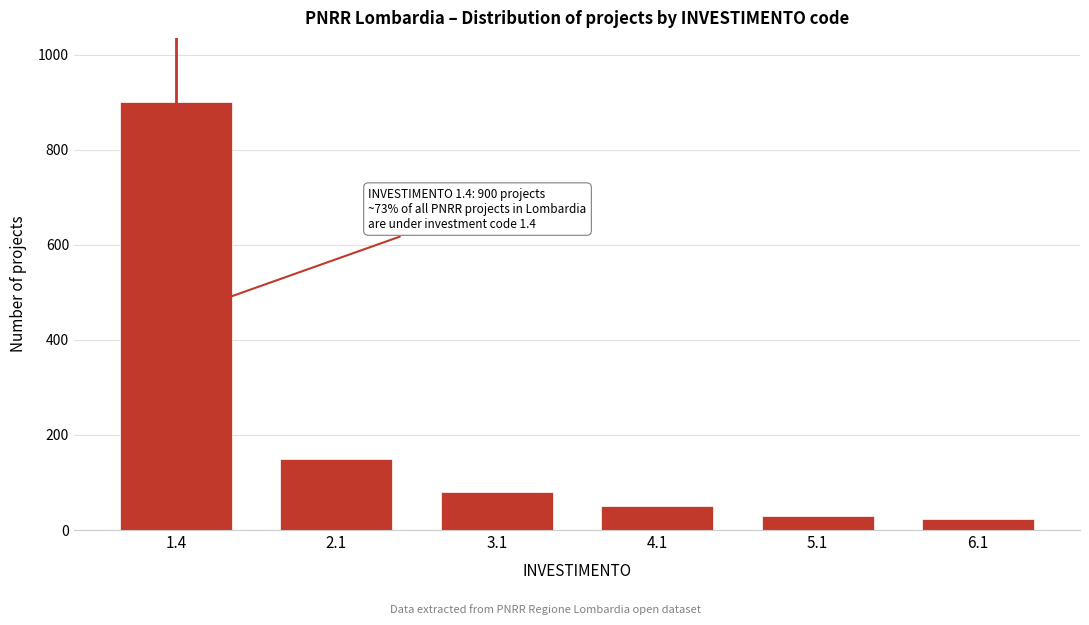

Reading left to right, what are all the values shown in this chart?

900	150	80	50	30	24